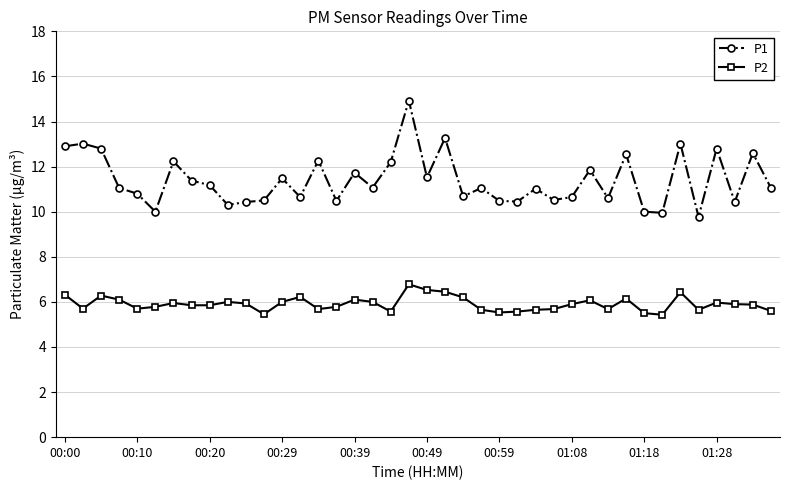

Rank the series by their maximum value, from lowest to highest.

P2, P1